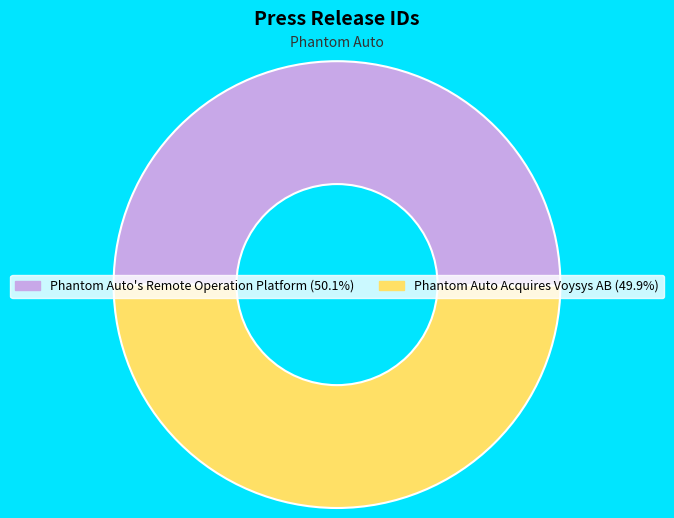

Combined, do Phantom Auto's Remote Operation Platform and Phantom Auto Acquires Voysys AB account for over 50%?

Yes